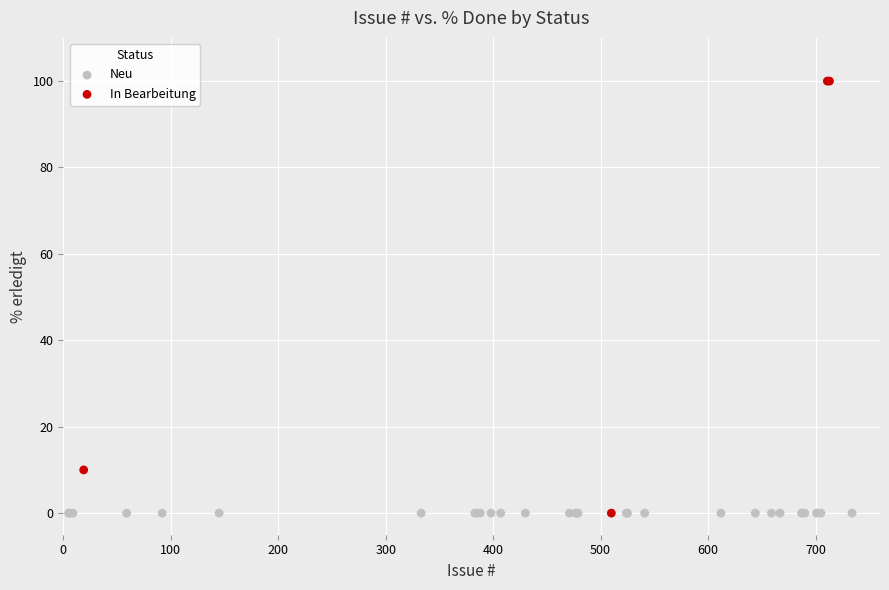

Which series contains the highest Y value?

In Bearbeitung